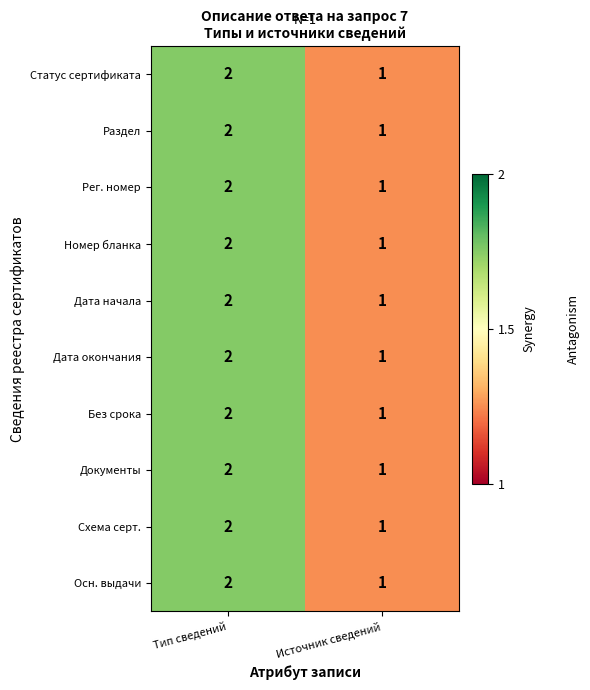

The Рег. номер series shows 4 at Тип сведений. True or false?

False